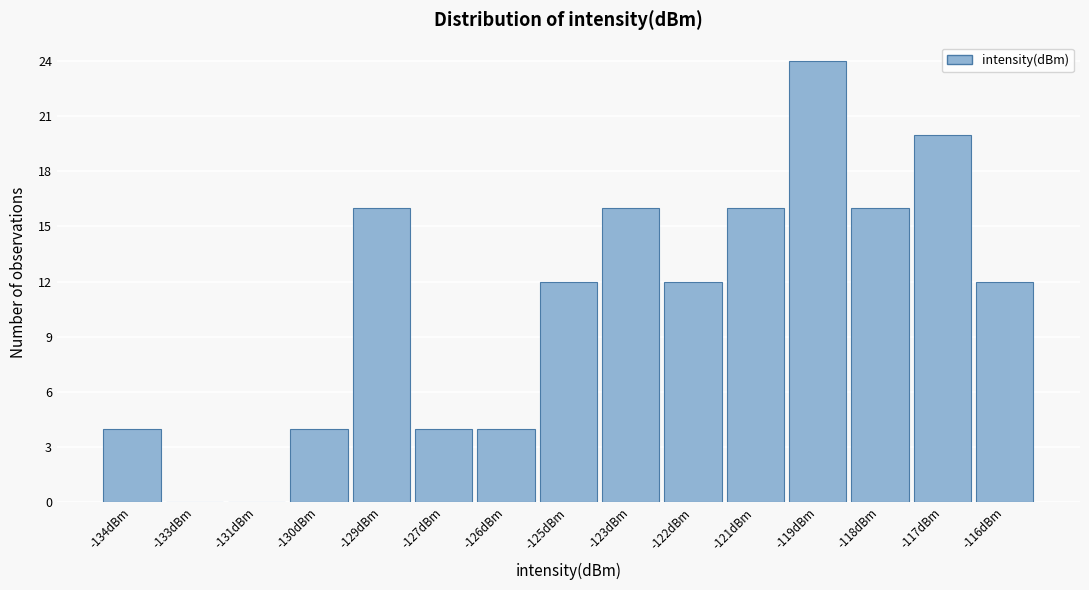

Reading right to left, extract all data points from this chart.

-116dBm=12	-117dBm=20	-118dBm=16	-119dBm=24	-121dBm=16	-122dBm=12	-123dBm=16	-125dBm=12	-126dBm=4	-127dBm=4	-129dBm=16	-130dBm=4	-131dBm=0	-133dBm=0	-134dBm=4